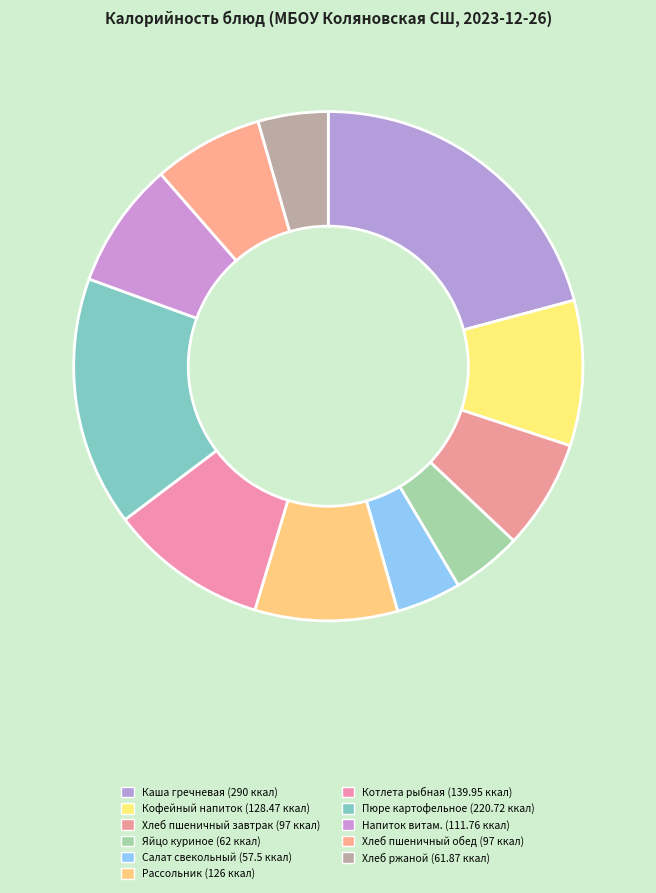

To the nearest percent, what is the difference between the largest and smallest slice percentages?

17%